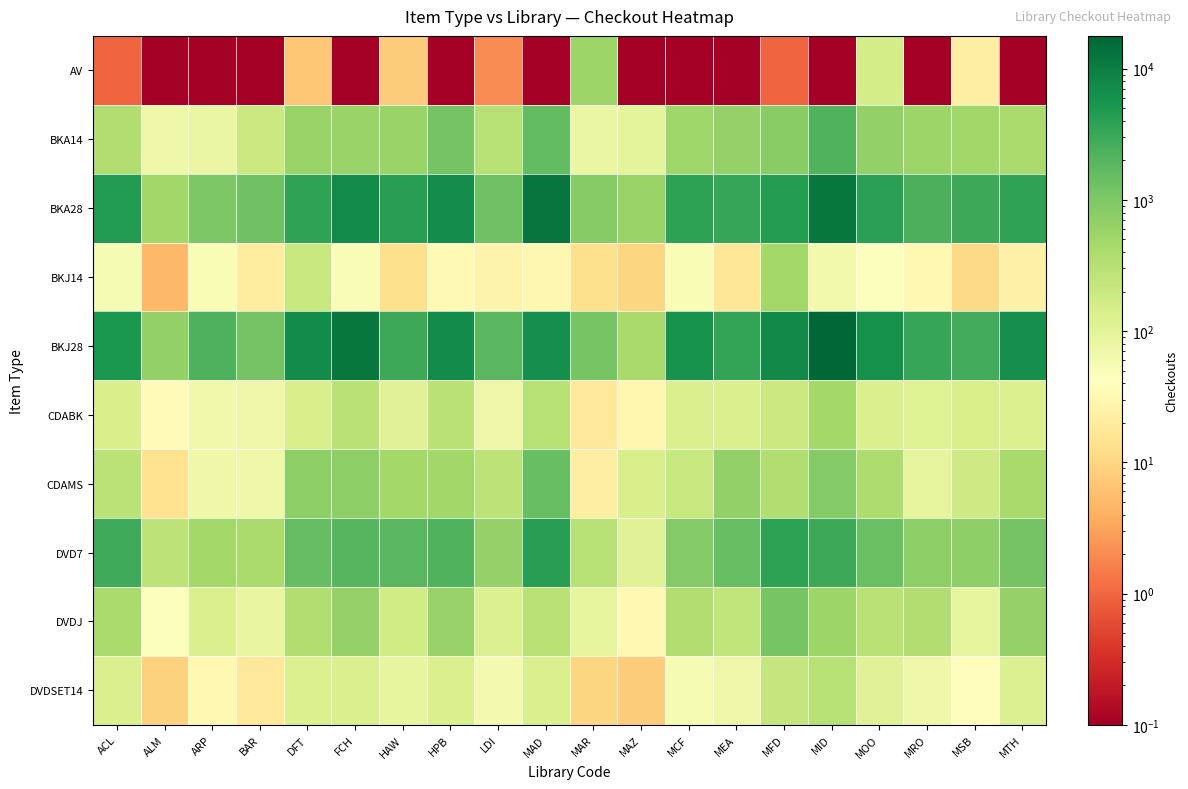

Reading left to right, transcribe all the data shown in this chart.

AV: ACL=1.0	ALM=0.1	ARP=0.1	BAR=0.1	DFT=7.0	FCH=0.1	HAW=8.0	HPB=0.1	LDI=2.0	MAD=0.1	MAR=561.0	MAZ=0.1	MCF=0.1	MEA=0.1	MFD=1.0	MID=0.1	MOO=151.0	MRO=0.1	MSB=22.0	MTH=0.1
BKA14: ACL=353.0	ALM=73.0	ARP=81.0	BAR=191.0	DFT=573.0	FCH=583.0	HAW=583.0	HPB=1189.0	LDI=309.0	MAD=1633.0	MAR=78.0	MAZ=98.0	MCF=523.0	MEA=645.0	MFD=811.0	MID=2153.0	MOO=674.0	MRO=558.0	MSB=500.0	MTH=409.0
BKA28: ACL=4666.0	ALM=493.0	ARP=1007.0	BAR=1281.0	DFT=3690.0	FCH=6983.0	HAW=4198.0	HPB=6601.0	LDI=1293.0	MAD=12293.0	MAR=841.0	MAZ=572.0	MCF=3839.0	MEA=3367.0	MFD=4422.0	MID=12032.0	MOO=4051.0	MRO=2393.0	MSB=3059.0	MTH=3604.0
BKJ14: ACL=55.0	ALM=5.0	ARP=51.0	BAR=20.0	DFT=218.0	FCH=49.0	HAW=13.0	HPB=34.0	LDI=27.0	MAD=31.0	MAR=13.0	MAZ=10.0	MCF=51.0	MEA=17.0	MFD=469.0	MID=64.0	MOO=46.0	MRO=33.0	MSB=11.0	MTH=25.0
BKJ28: ACL=5234.0	ALM=678.0	ARP=2320.0	BAR=1179.0	DFT=7201.0	FCH=11867.0	HAW=2988.0	HPB=6950.0	LDI=1855.0	MAD=6298.0	MAR=1145.0	MAZ=440.0	MCF=5886.0	MEA=3543.0	MFD=7494.0	MID=17728.0	MOO=6209.0	MRO=3302.0	MSB=2711.0	MTH=6478.0
CDABK: ACL=139.0	ALM=38.0	ARP=65.0	BAR=71.0	DFT=143.0	FCH=296.0	HAW=110.0	HPB=302.0	LDI=72.0	MAD=316.0	MAR=18.0	MAZ=29.0	MCF=135.0	MEA=132.0	MFD=196.0	MID=484.0	MOO=136.0	MRO=116.0	MSB=144.0	MTH=130.0
CDAMS: ACL=284.0	ALM=14.0	ARP=68.0	BAR=69.0	DFT=718.0	FCH=730.0	HAW=470.0	HPB=498.0	LDI=268.0	MAD=1472.0	MAR=22.0	MAZ=138.0	MCF=218.0	MEA=667.0	MFD=356.0	MID=898.0	MOO=371.0	MRO=92.0	MSB=178.0	MTH=445.0
DVD7: ACL=2916.0	ALM=277.0	ARP=473.0	BAR=407.0	DFT=1558.0	FCH=1935.0	HAW=1883.0	HPB=2173.0	LDI=634.0	MAD=4139.0	MAR=316.0	MAZ=109.0	MCF=895.0	MEA=1468.0	MFD=3863.0	MID=2955.0	MOO=1417.0	MRO=731.0	MSB=739.0	MTH=1202.0
DVDJ: ACL=408.0	ALM=46.0	ARP=134.0	BAR=85.0	DFT=356.0	FCH=633.0	HAW=167.0	HPB=593.0	LDI=123.0	MAD=294.0	MAR=86.0	MAZ=33.0	MCF=354.0	MEA=252.0	MFD=1103.0	MID=554.0	MOO=294.0	MRO=363.0	MSB=92.0	MTH=626.0
DVDSET14: ACL=132.0	ALM=9.0	ARP=32.0	BAR=18.0	DFT=125.0	FCH=135.0	HAW=86.0	HPB=136.0	LDI=59.0	MAD=131.0	MAR=10.0	MAZ=8.0	MCF=55.0	MEA=73.0	MFD=227.0	MID=316.0	MOO=110.0	MRO=68.0	MSB=40.0	MTH=121.0